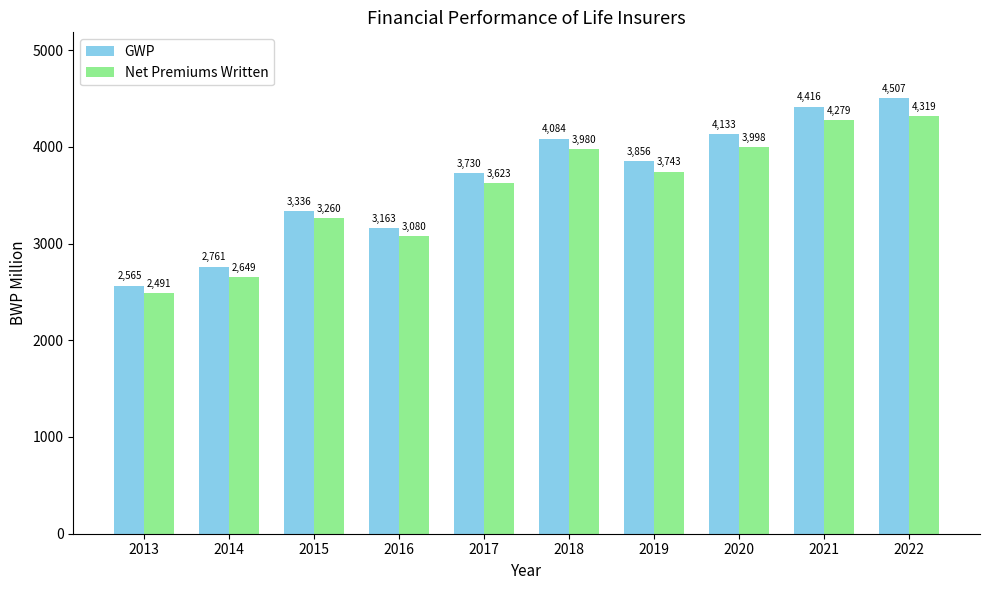

Where does the Net Premiums Written series first go above 3742?

2018